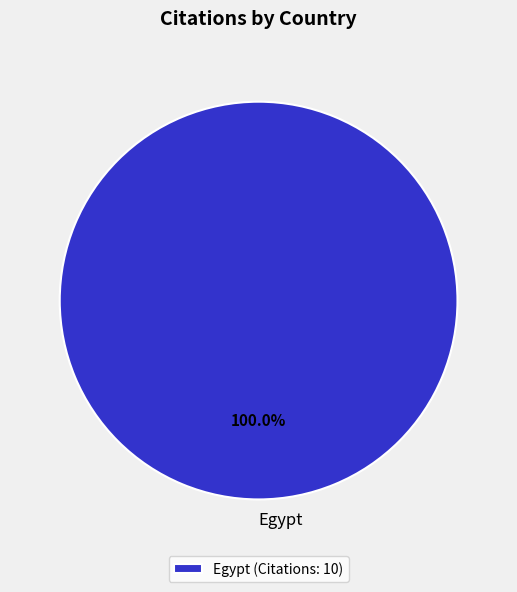

Does Egypt represent more than half of the total?

Yes